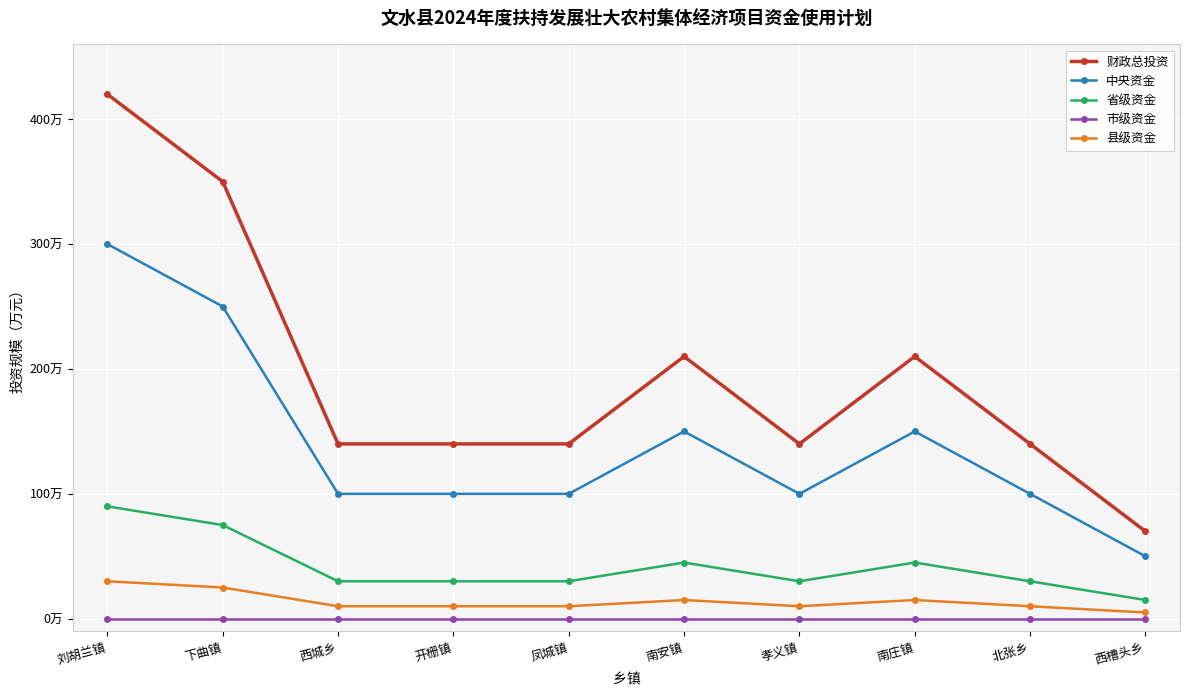

What is the label of the 9th point from the left?

北张乡